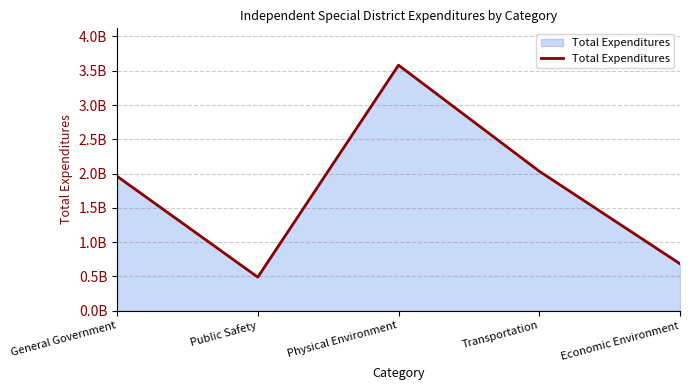

Does the chart have visible grid lines?

Yes